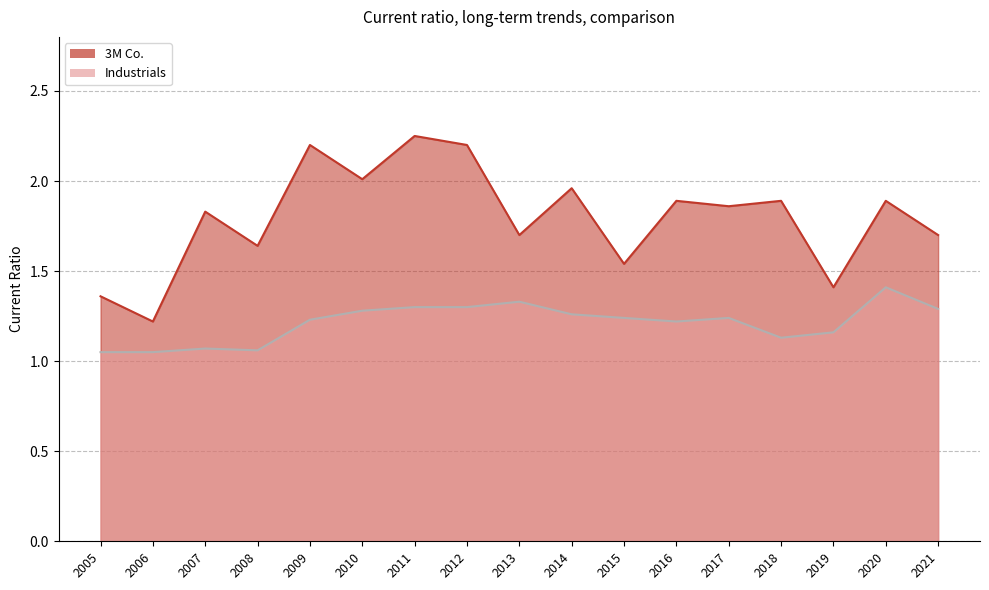

Is it true that 3M Co. equals 2.2 at 2012?

True